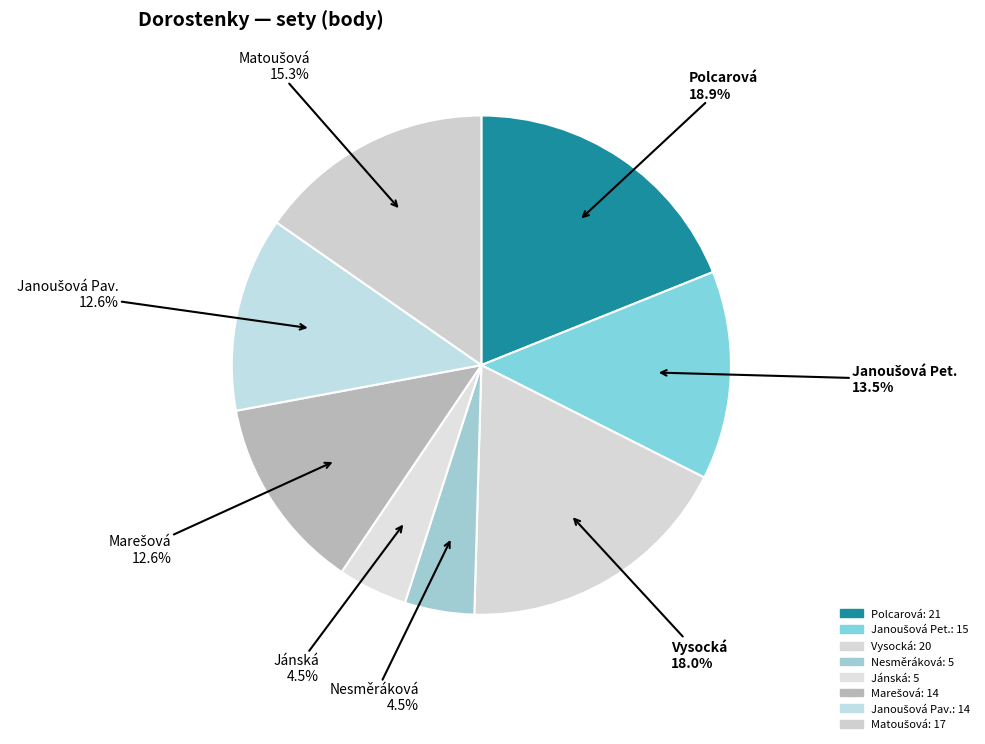

How many segments does this pie chart have?

8